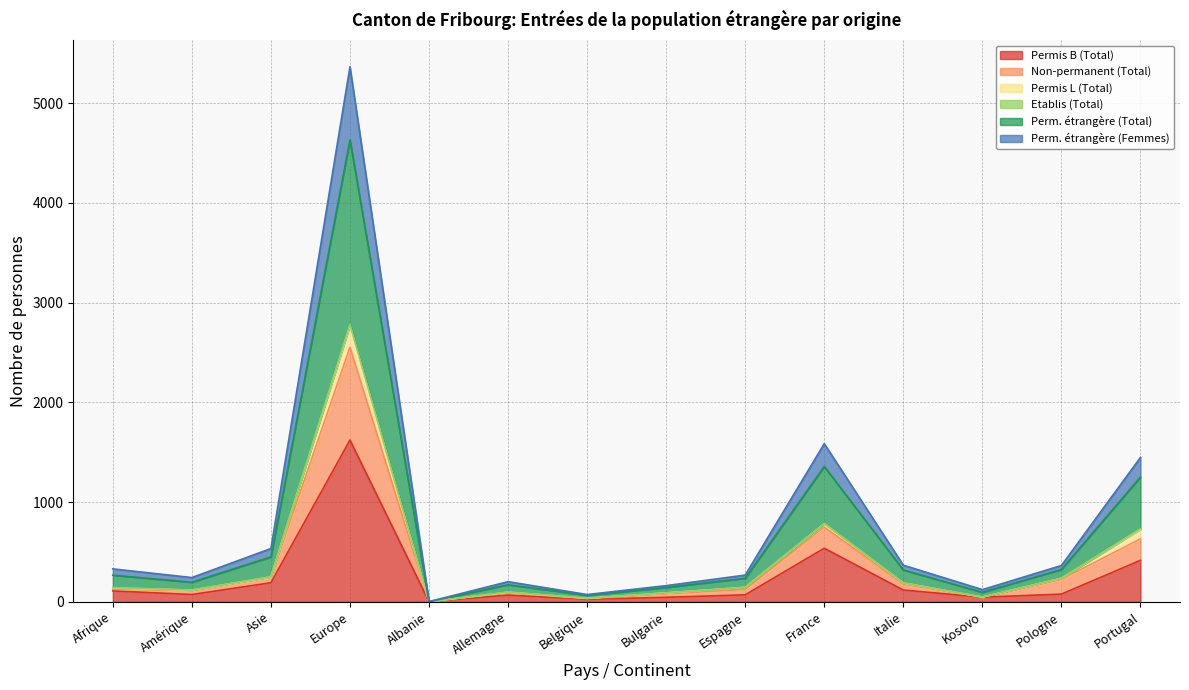

What is the average value of the Permis B (Total) series?

243